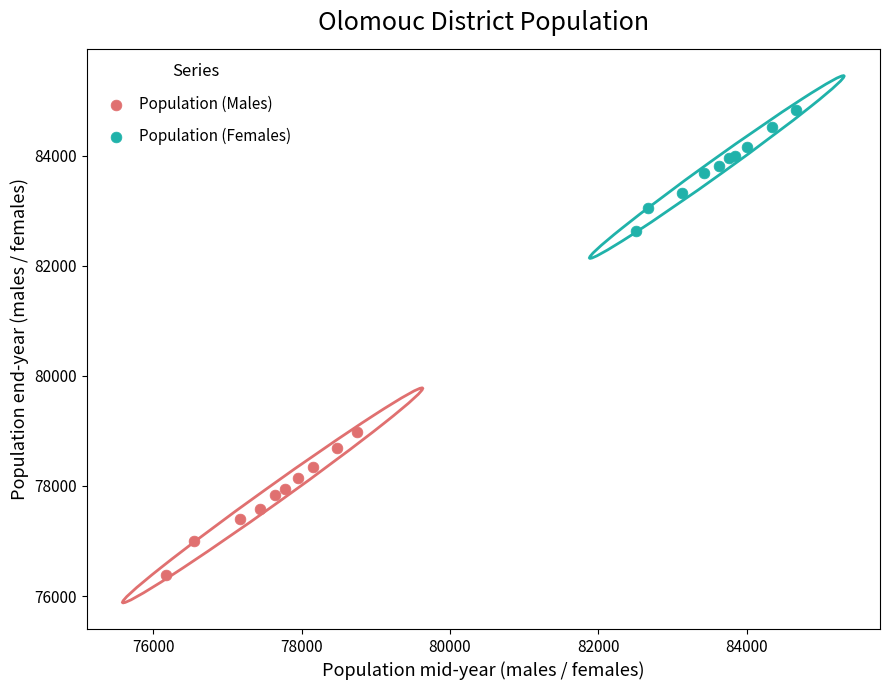

Which series reaches the maximum Y coordinate?

Population (Females)